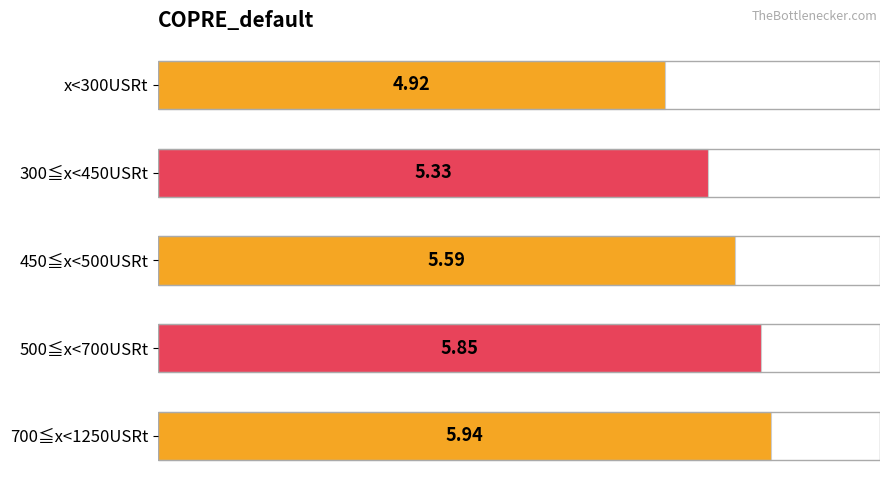

Rank the categories by value from highest to lowest.

700≦x<1250USRt, 500≦x<700USRt, 450≦x<500USRt, 300≦x<450USRt, x<300USRt